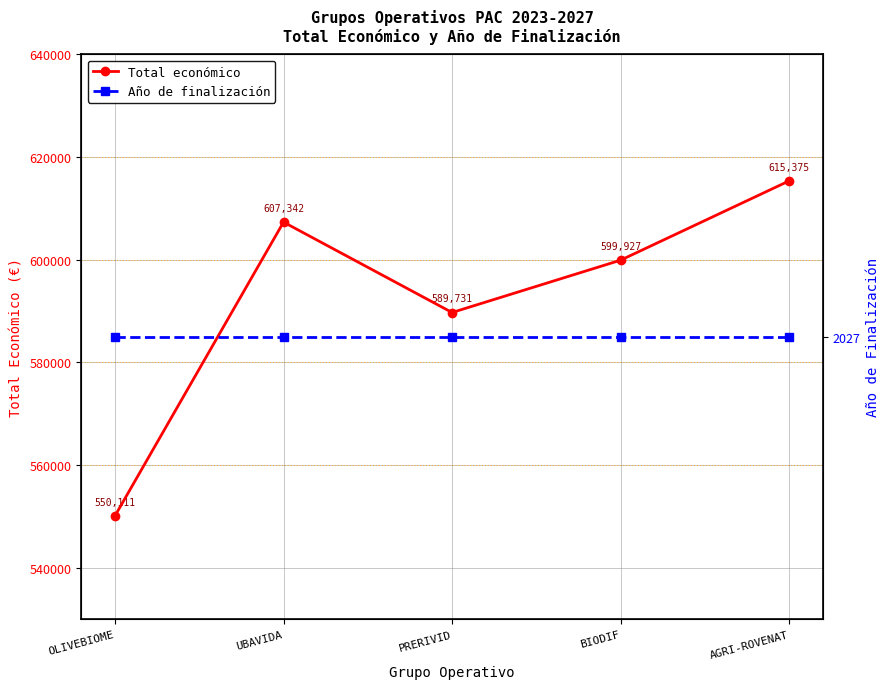

Reading left to right, list all the values displayed in this chart.

Total económico: 550111	607342	589731	599927	615375
Año de finalización: 2027	2027	2027	2027	2027